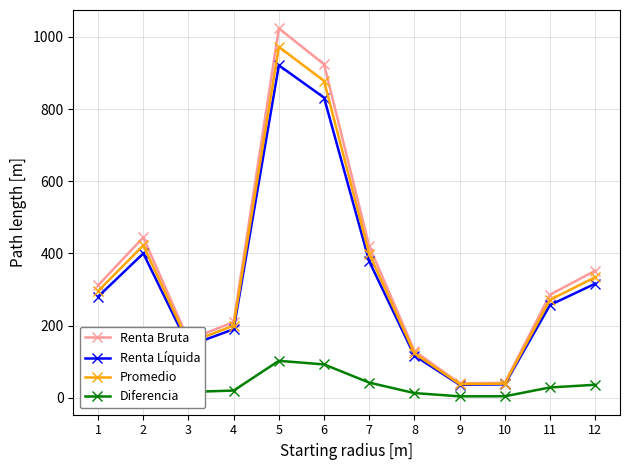

Which series has the widest spread of values?

Renta Bruta